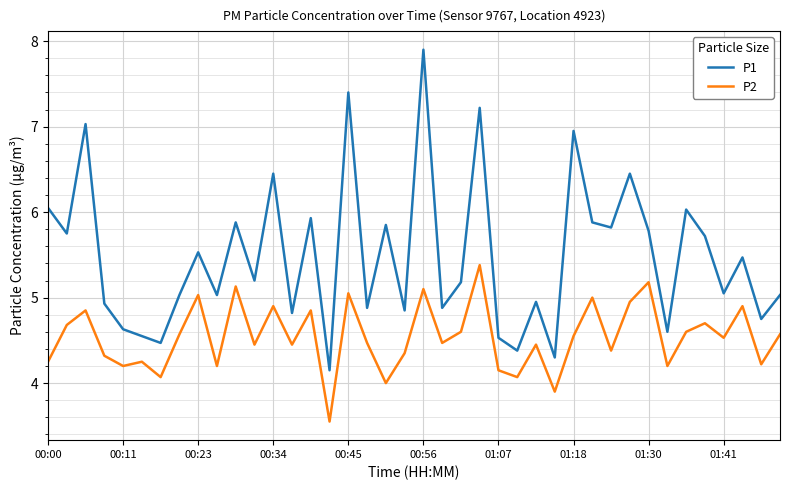

What are all the series names shown in the legend?

P1, P2